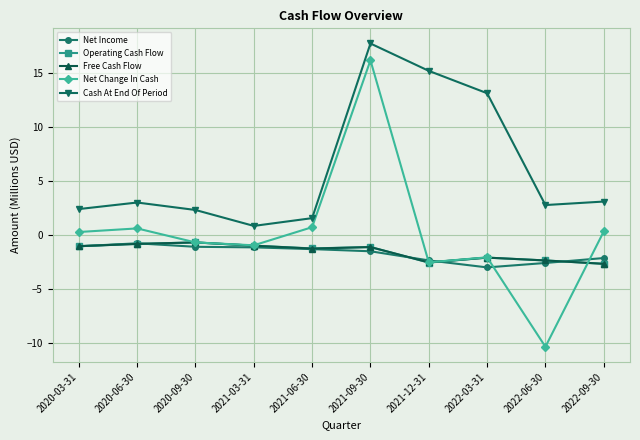

What is the difference between the highest and lowest values at 2022-03-31?

16.1